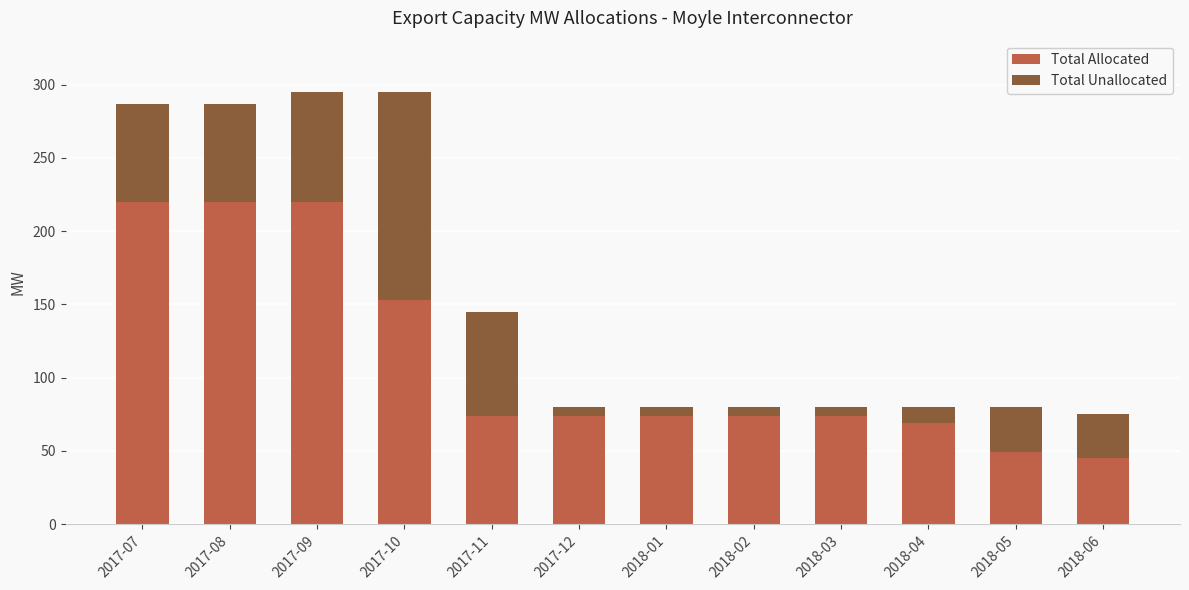

What is the sum of all Total Allocated values?

1346.0